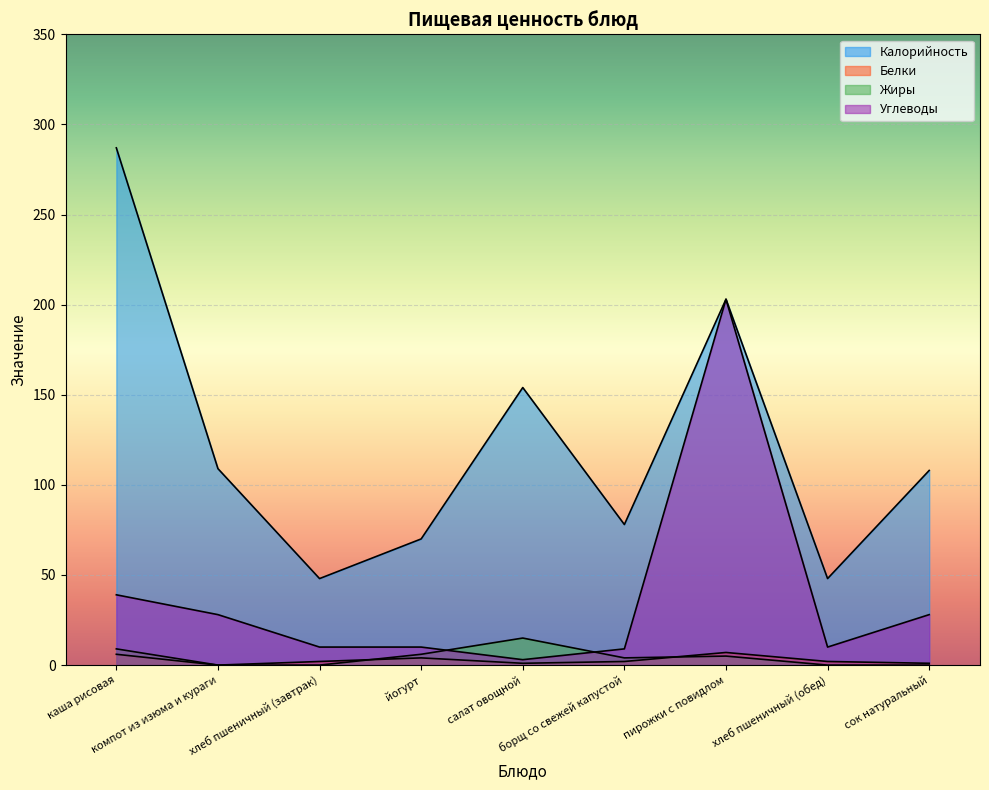

What are all the series names shown in the legend?

Калорийность, Белки, Жиры, Углеводы